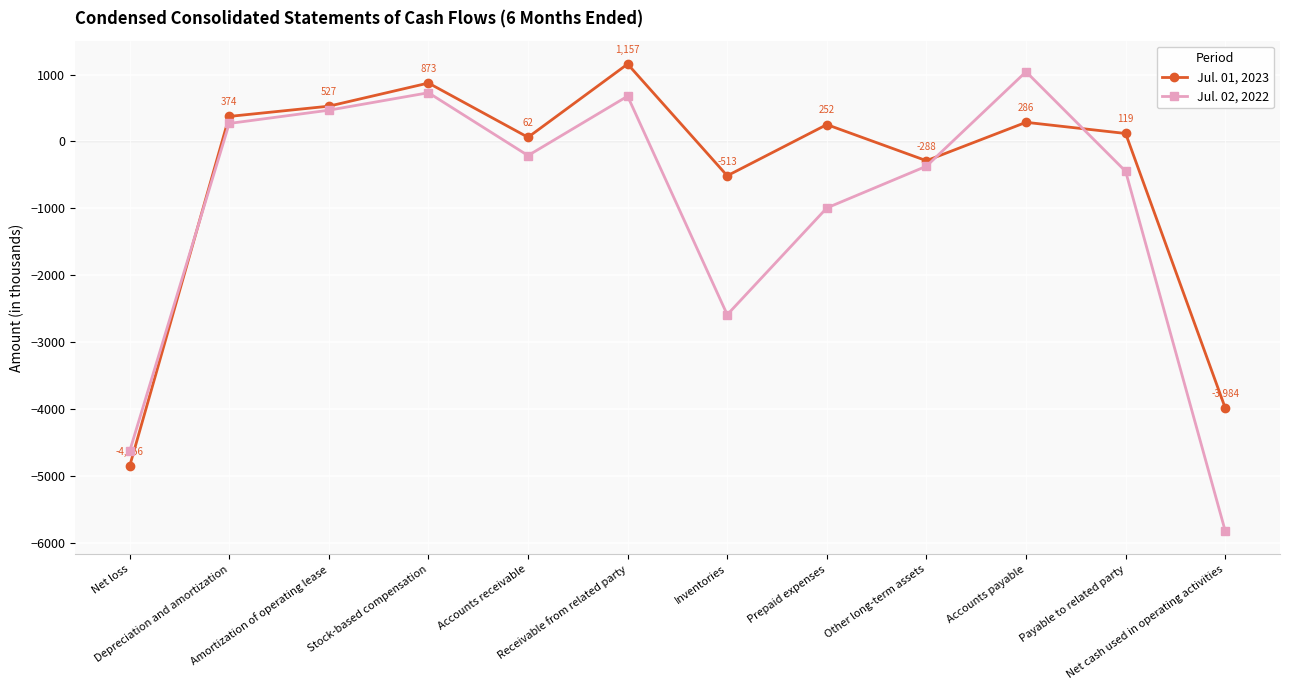

Reading left to right, list all the values displayed in this chart.

Jul. 01, 2023: -4856	374	527	873	62	1157	-513	252	-288	286	119	-3984
Jul. 02, 2022: -4632	269	467	728	-211	677	-2590	-994	-370	1042	-447	-5823